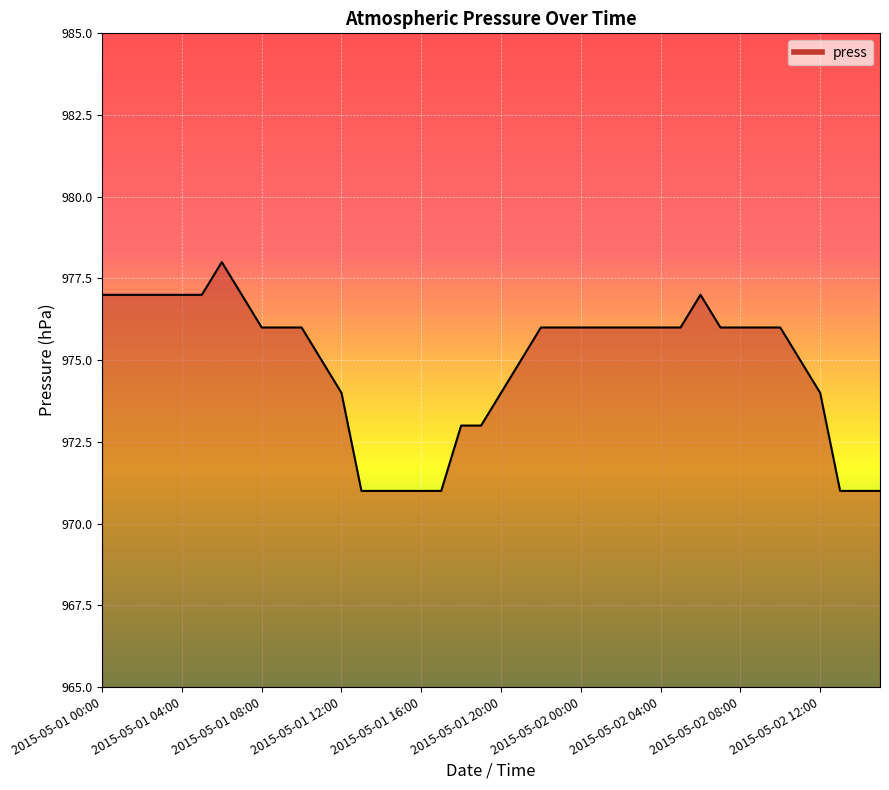

What is the maximum value shown in the chart?

978